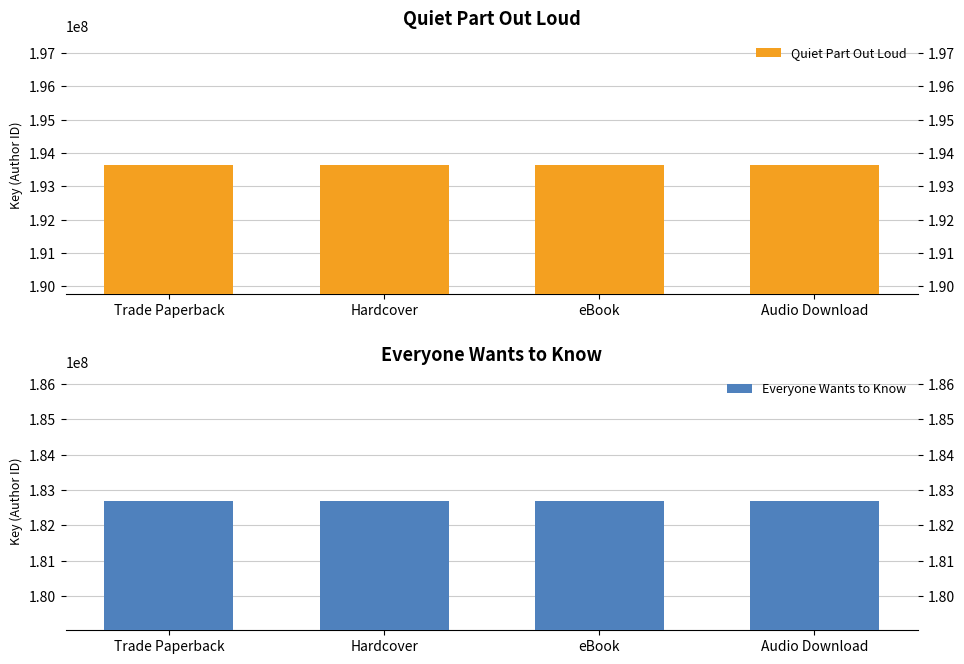

Which series has the widest spread of values?

Quiet Part Out Loud